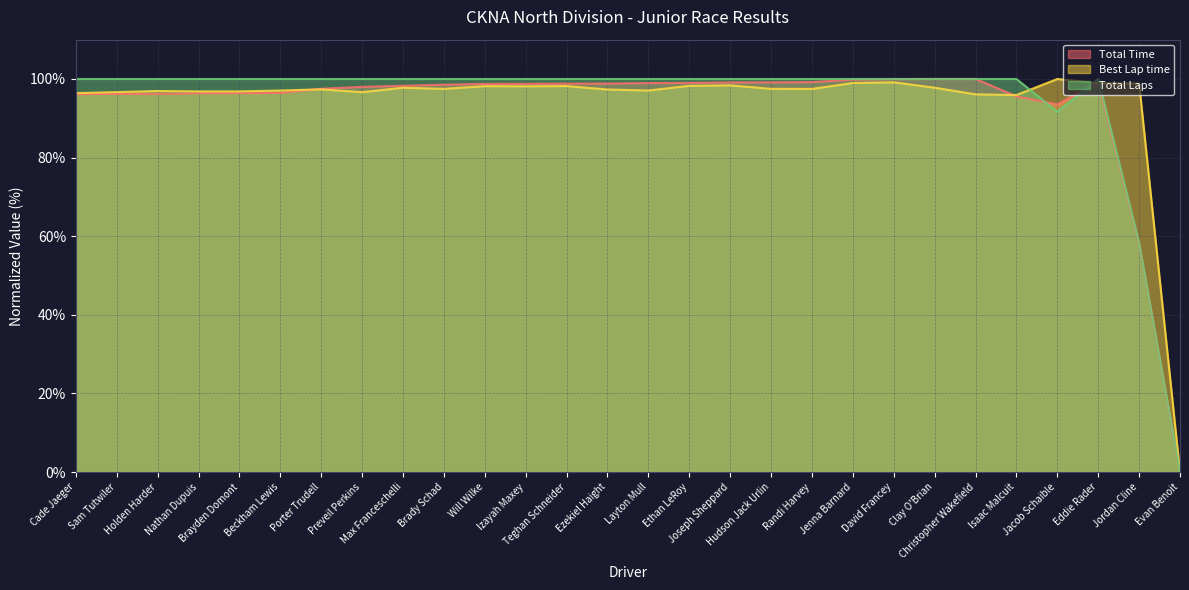

What is the label of the 19th point from the right?

Brady Schad